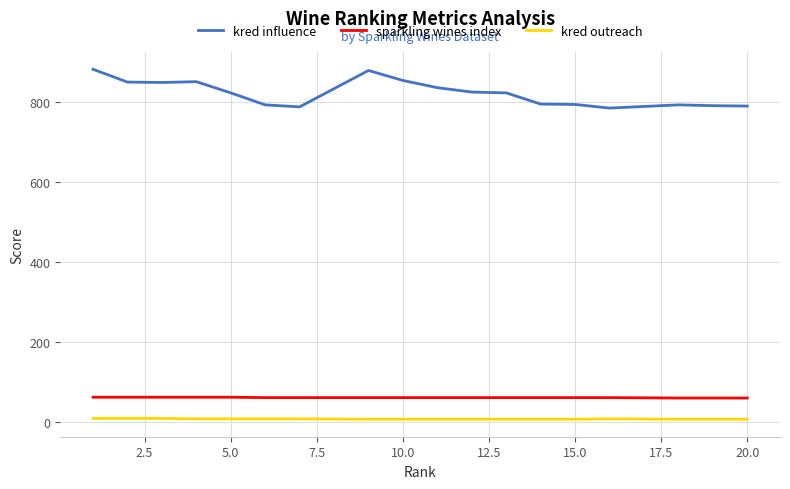

True or false: kred outreach has more than 0 interior local peaks.

False